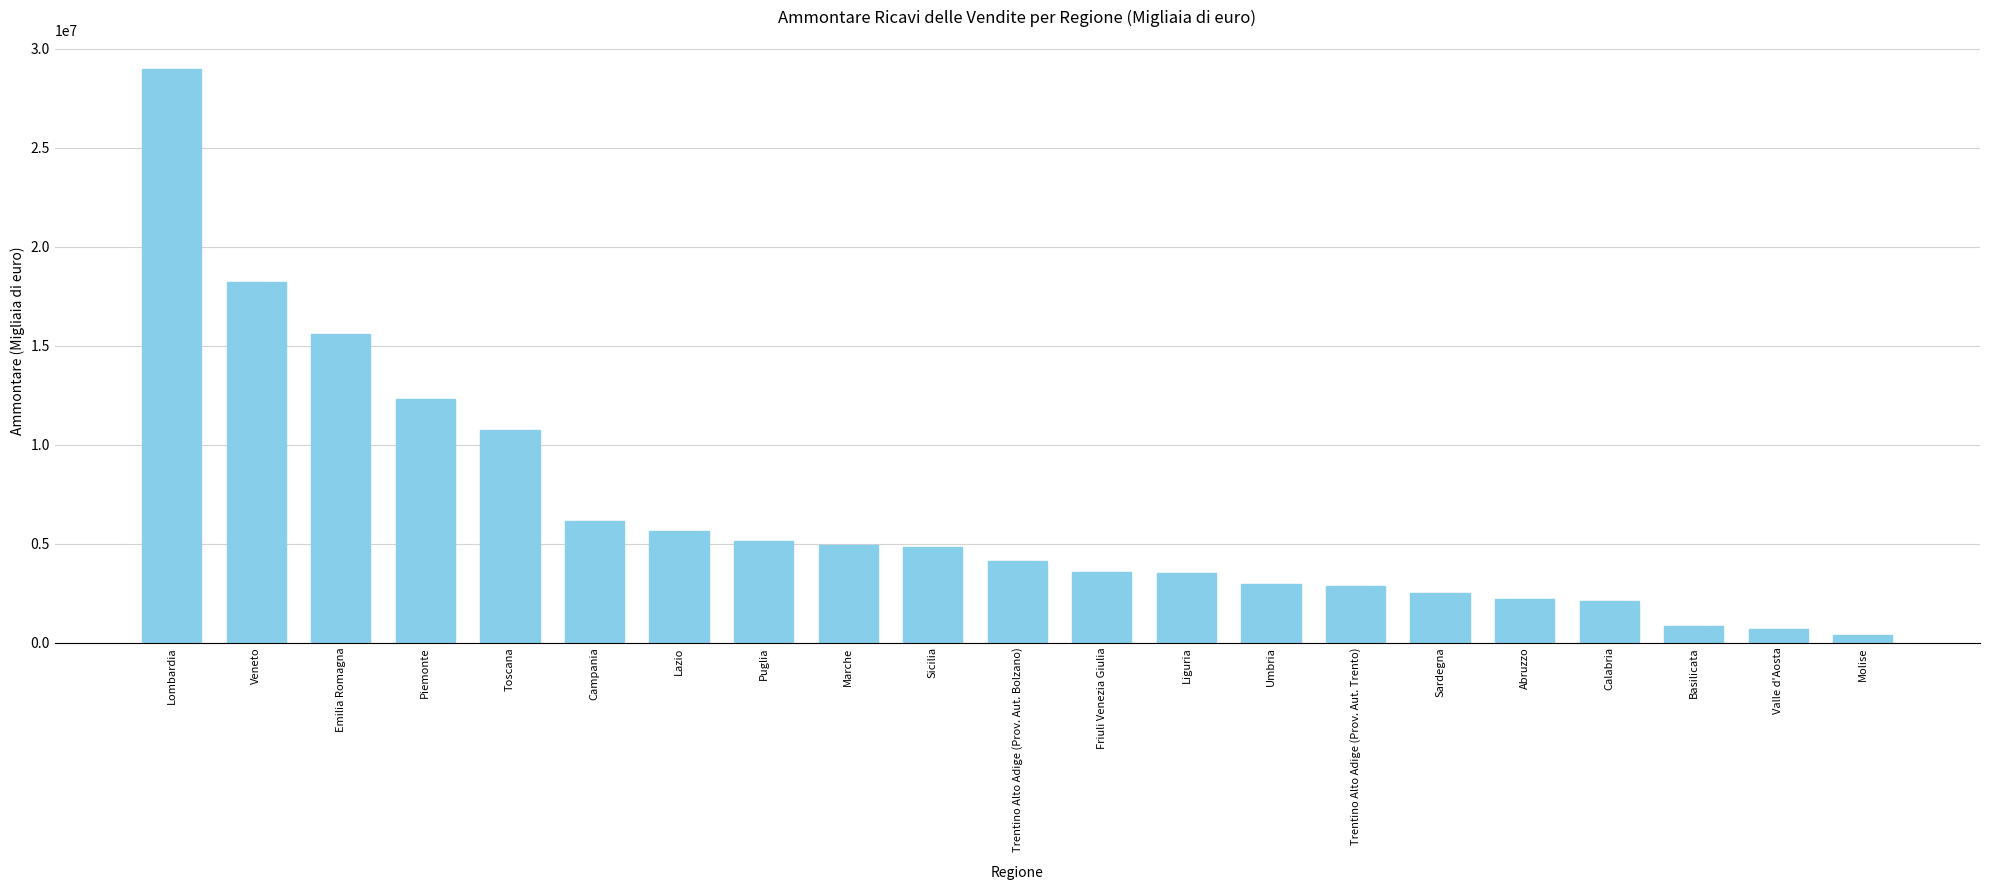

The chart shows a value of 3492863 at Liguria. True or false?

True